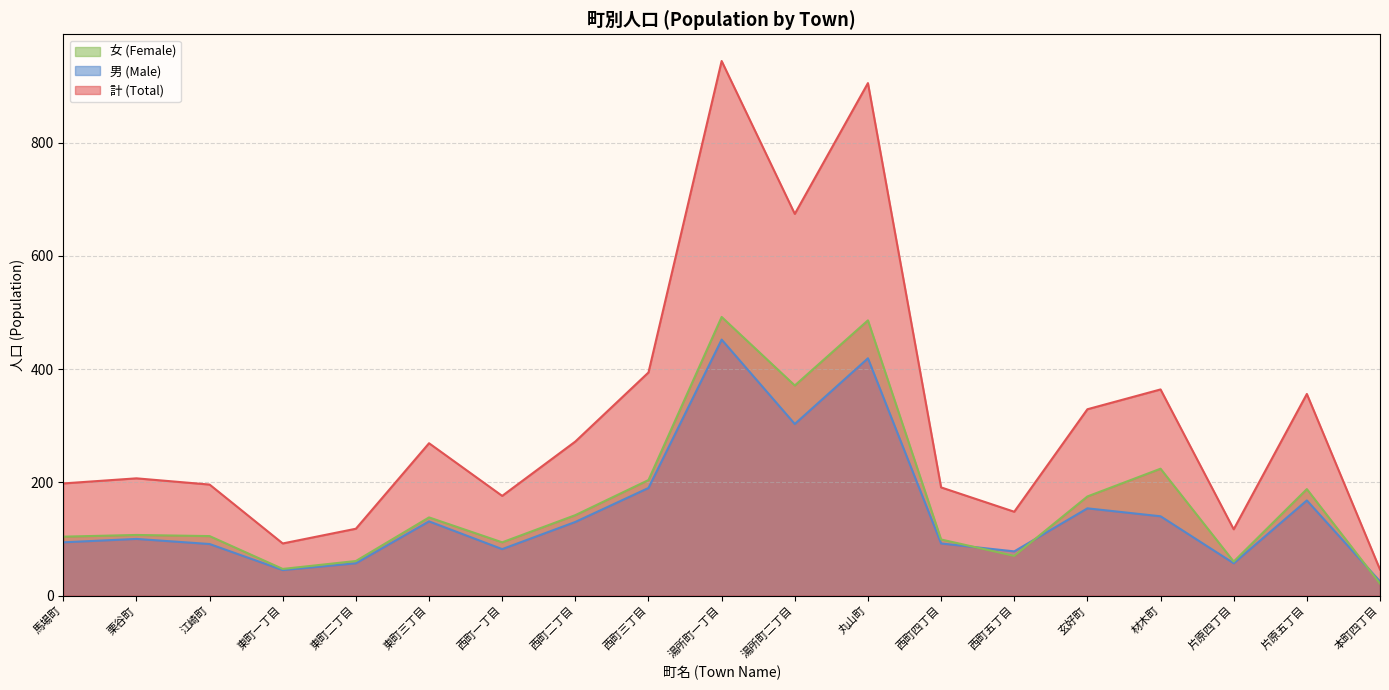

How many categories are shown in the chart?

19